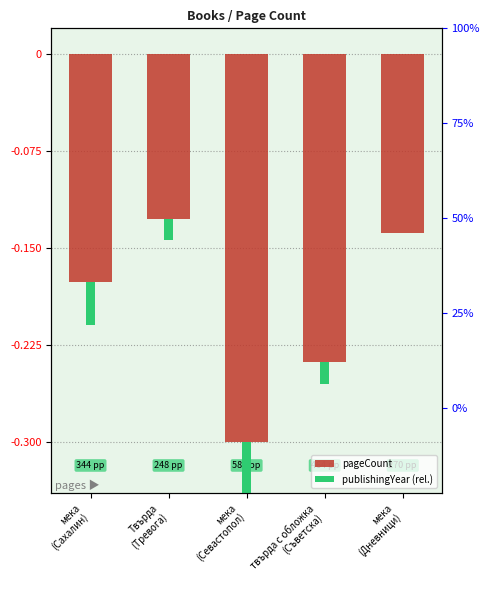

The value of publishingYear (rel.) at мека
(Дневници) is 0.0. True or false?

True